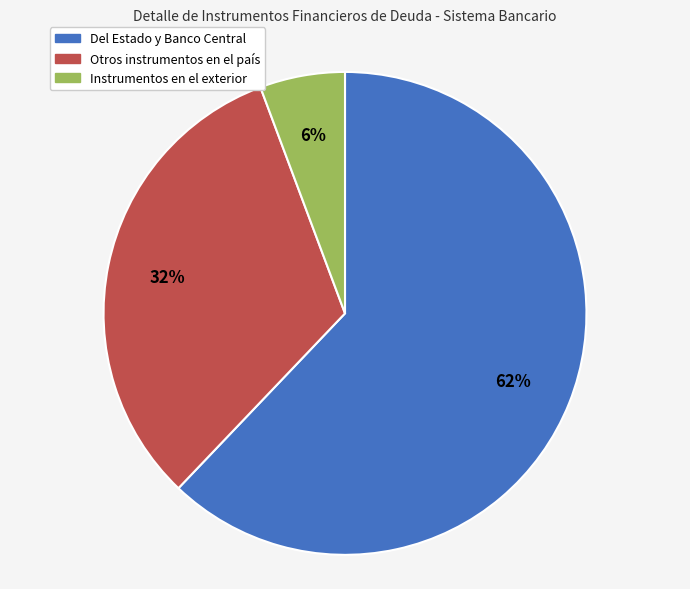

Count the number of slices in the pie.

3